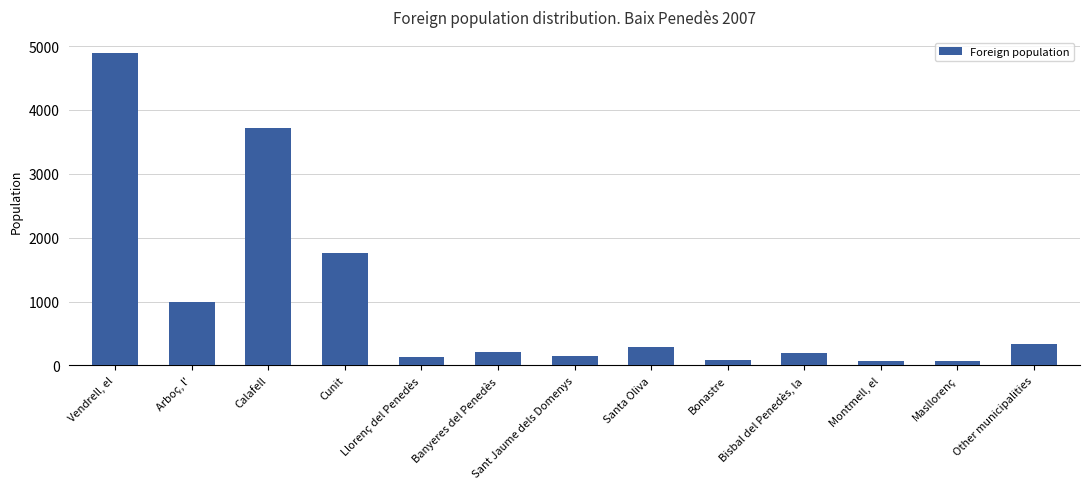

How many categories are shown in the chart?

13